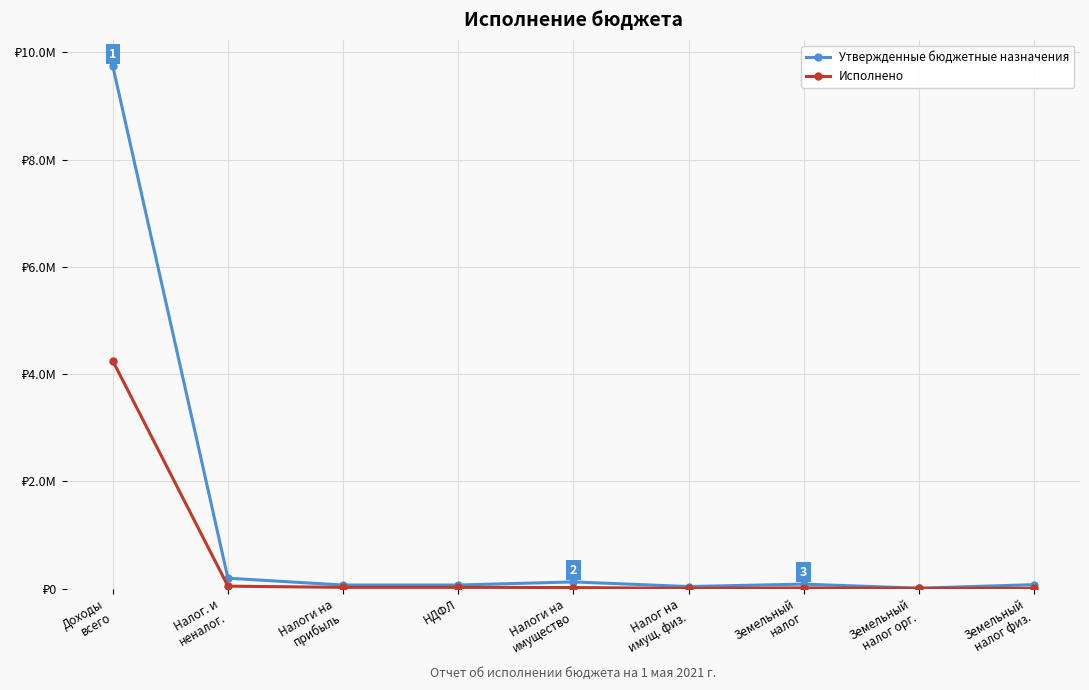

At which label does Утвержденные бюджетные назначения first exceed 76000?

Доходы
всего